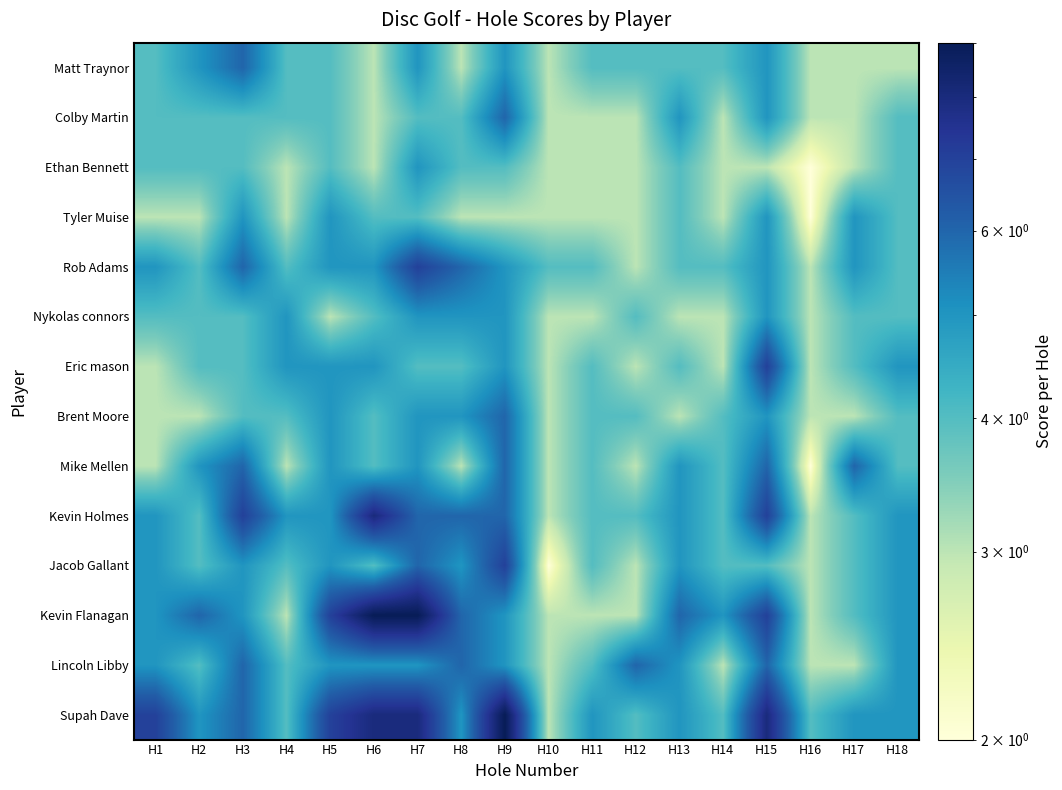

Reading right to left, extract all data points from this chart.

Matt Traynor: H18=3	H17=3	H16=3	H15=5	H14=4	H13=4	H12=4	H11=4	H10=3	H9=5	H8=3	H7=5	H6=3	H5=4	H4=4	H3=6	H2=5	H1=4
Colby Martin: H18=4	H17=3	H16=3	H15=5	H14=3	H13=5	H12=3	H11=3	H10=3	H9=6	H8=4	H7=4	H6=3	H5=4	H4=4	H3=4	H2=4	H1=4
Ethan Bennett: H18=4	H17=3	H16=2	H15=3	H14=3	H13=4	H12=3	H11=3	H10=3	H9=4	H8=4	H7=5	H6=3	H5=4	H4=3	H3=4	H2=4	H1=4
Tyler Muise: H18=4	H17=5	H16=2	H15=5	H14=3	H13=4	H12=3	H11=3	H10=3	H9=3	H8=3	H7=4	H6=4	H5=5	H4=3	H3=5	H2=3	H1=3
Rob Adams: H18=4	H17=5	H16=3	H15=5	H14=4	H13=4	H12=3	H11=4	H10=4	H9=5	H8=6	H7=7	H6=5	H5=5	H4=4	H3=6	H2=4	H1=5
Nykolas connors: H18=4	H17=4	H16=3	H15=5	H14=3	H13=3	H12=4	H11=3	H10=3	H9=5	H8=5	H7=5	H6=4	H5=3	H4=5	H3=4	H2=4	H1=4
Eric mason: H18=5	H17=4	H16=3	H15=7	H14=3	H13=4	H12=3	H11=4	H10=3	H9=5	H8=4	H7=4	H6=5	H5=5	H4=5	H3=4	H2=4	H1=3
Brent Moore: H18=4	H17=3	H16=3	H15=5	H14=4	H13=3	H12=4	H11=4	H10=3	H9=6	H8=5	H7=5	H6=4	H5=5	H4=4	H3=4	H2=3	H1=3
Mike Mellen: H18=4	H17=6	H16=2	H15=6	H14=4	H13=5	H12=3	H11=4	H10=3	H9=6	H8=3	H7=5	H6=4	H5=5	H4=3	H3=6	H2=5	H1=3
Kevin Holmes: H18=5	H17=4	H16=3	H15=7	H14=4	H13=5	H12=4	H11=4	H10=3	H9=6	H8=6	H7=6	H6=8	H5=5	H4=5	H3=7	H2=4	H1=5
Jacob Gallant: H18=5	H17=4	H16=3	H15=4	H14=4	H13=5	H12=3	H11=4	H10=2	H9=7	H8=5	H7=6	H6=4	H5=5	H4=4	H3=5	H2=4	H1=5
Kevin Flanagan: H18=5	H17=4	H16=3	H15=7	H14=5	H13=6	H12=3	H11=3	H10=3	H9=5	H8=6	H7=9	H6=9	H5=7	H4=3	H3=5	H2=6	H1=5
Lincoln Libby: H18=5	H17=3	H16=3	H15=6	H14=3	H13=5	H12=6	H11=4	H10=3	H9=5	H8=6	H7=5	H6=5	H5=5	H4=4	H3=6	H2=4	H1=5
Supah Dave: H18=5	H17=5	H16=4	H15=8	H14=4	H13=5	H12=4	H11=5	H10=3	H9=9	H8=5	H7=8	H6=8	H5=7	H4=4	H3=6	H2=5	H1=7